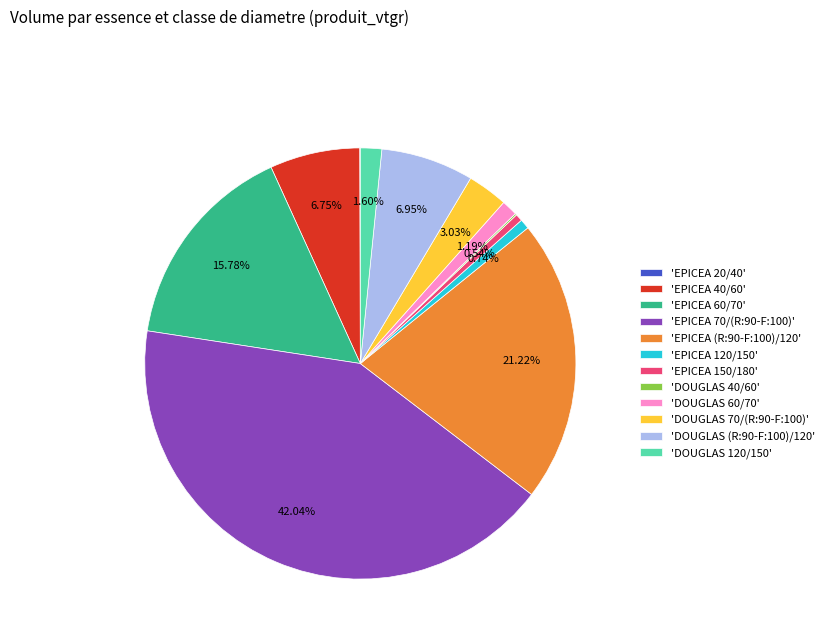

Between 'EPICEA 40/60' and 'DOUGLAS 60/70', which is larger?

'EPICEA 40/60'